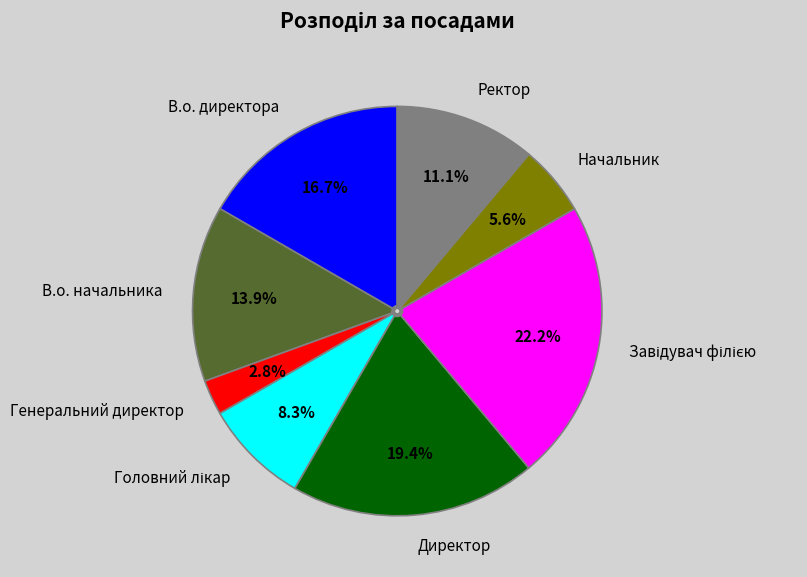

Is it true that Ректор is 11% of the pie?

True